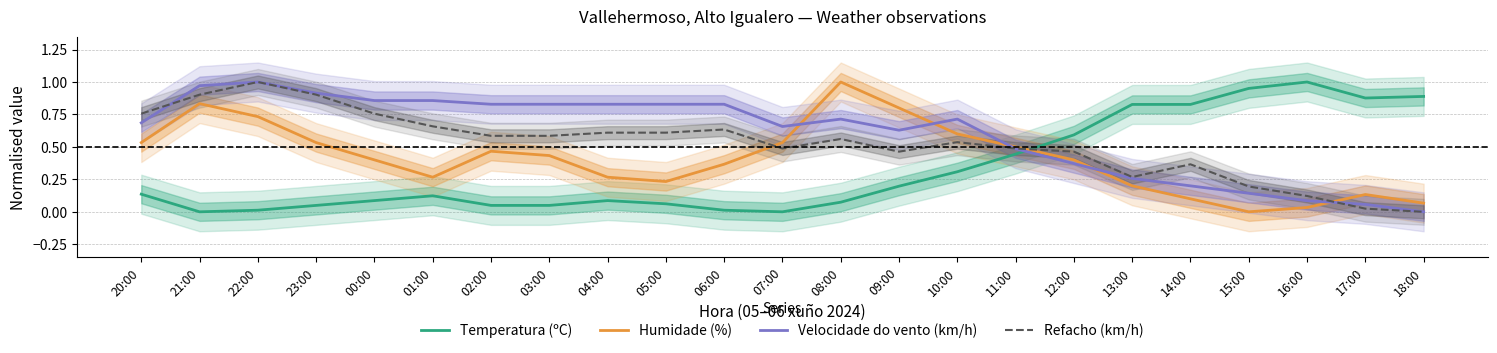

What is the value of the Refacho (km/h) point at the 5th from the left?

0.8